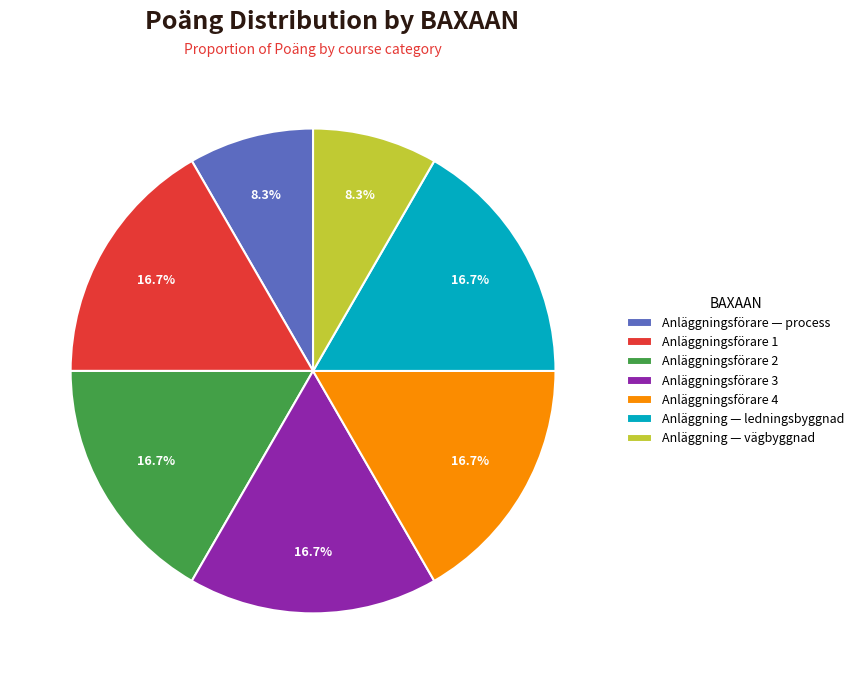

To the nearest percent, what is the average slice percentage?

14%